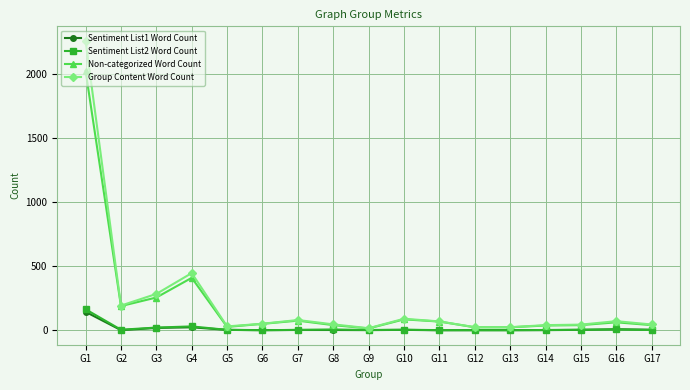

Which category has the highest value in the Group Content Word Count series?

G1